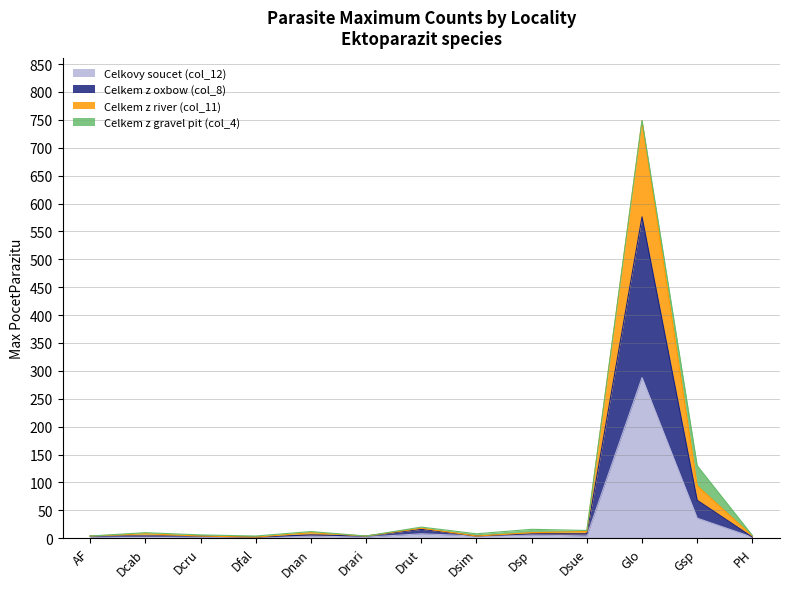

True or false: Celkovy soucet (col_12) has more than 0 points higher than both neighbors.

True